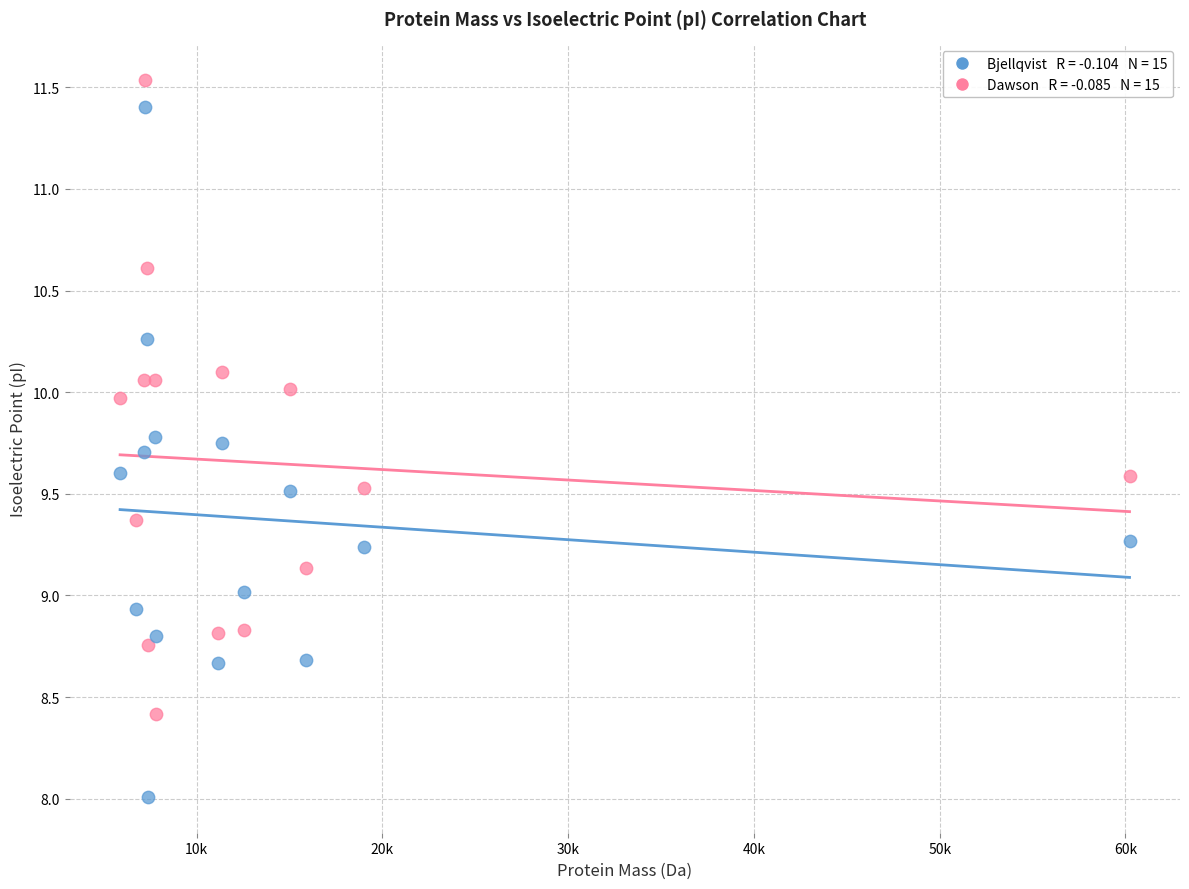

Across all data points, what is the range of X values (max minus min)?

54337.9